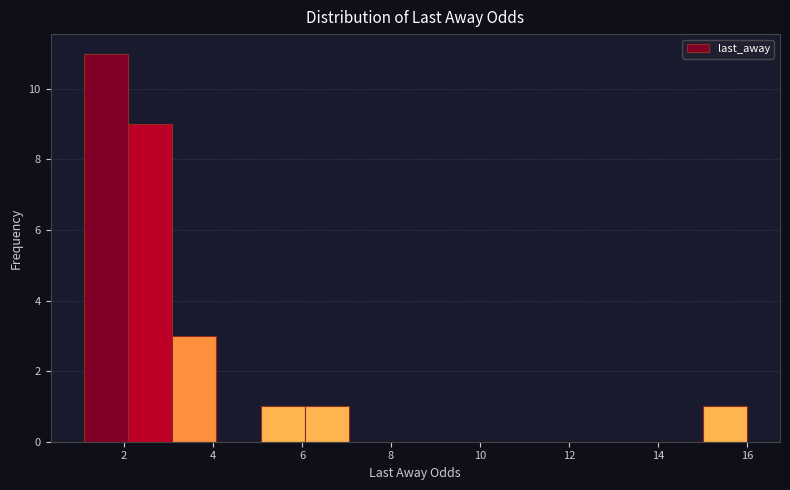

Over which range of the x-axis is the bar tallest?

1 to 2